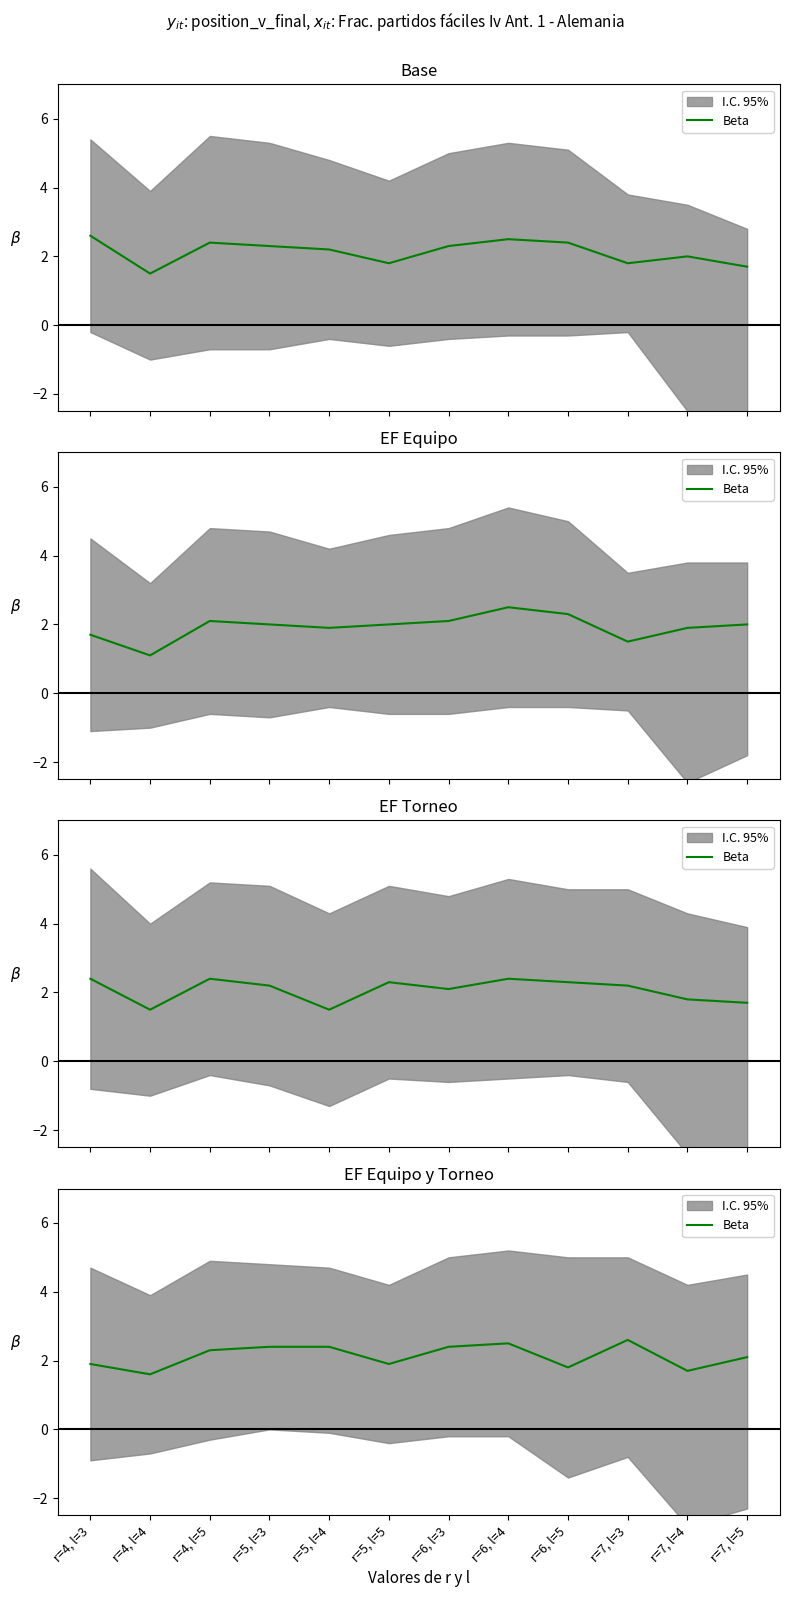

Reading left to right, list all the values displayed in this chart.

1.9	1.6	2.3	2.4	2.4	1.9	2.4	2.5	1.8	2.6	1.7	2.1